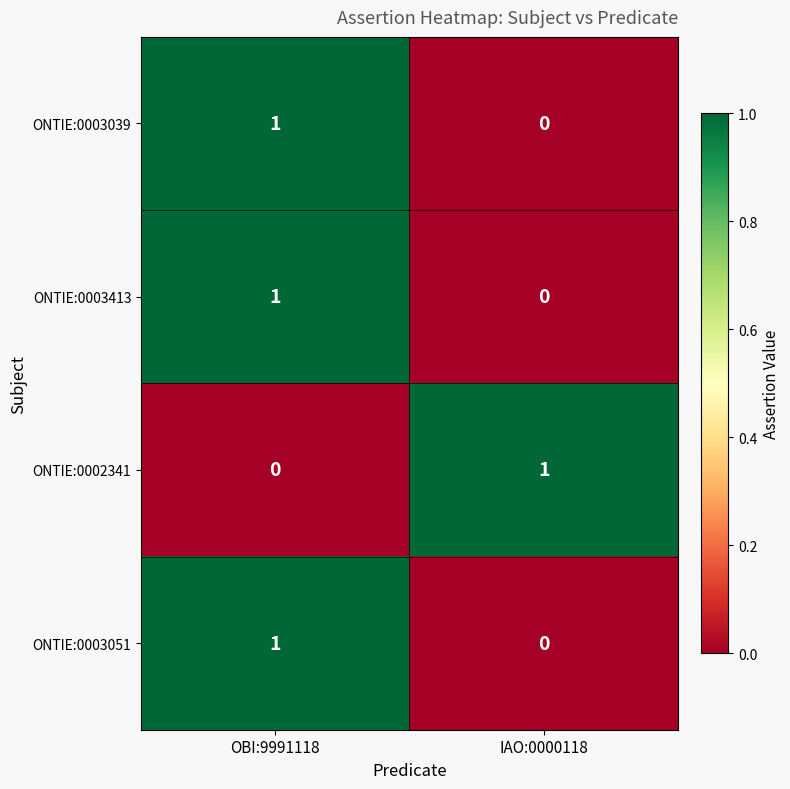

List the labels in order of ONTIE:0003413 value, smallest first.

IAO:0000118, OBI:9991118